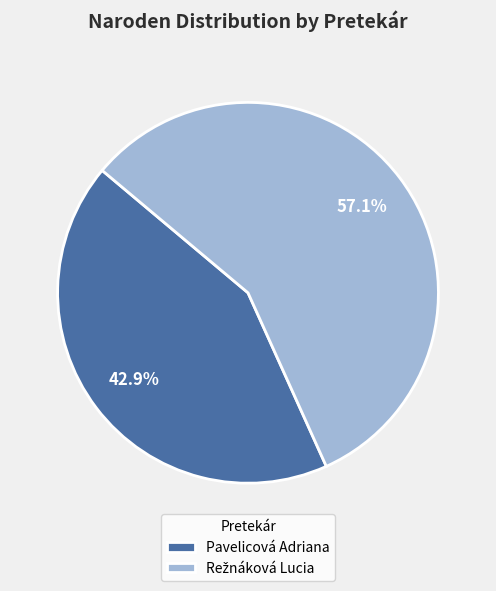

Is there any slice that represents more than half of the pie?

Yes